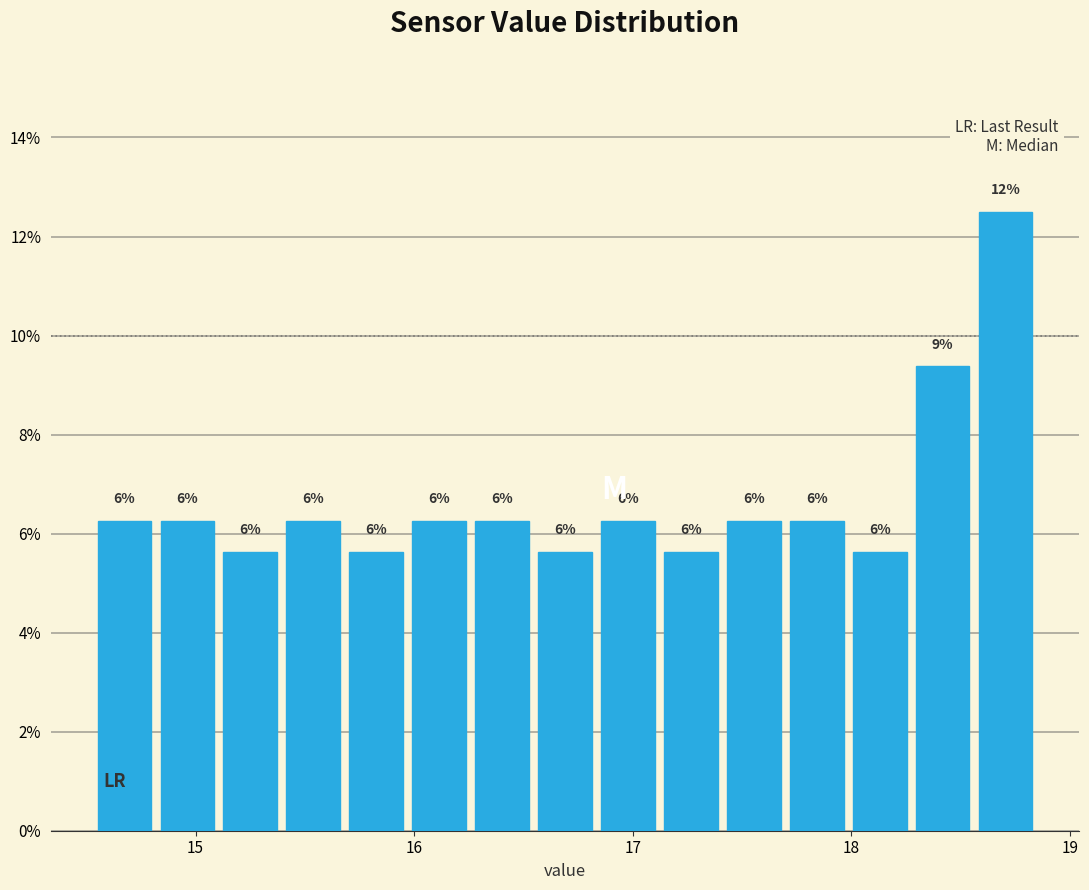

Read against the x-axis, roughly where is the centre of the tallest bar?

18.7